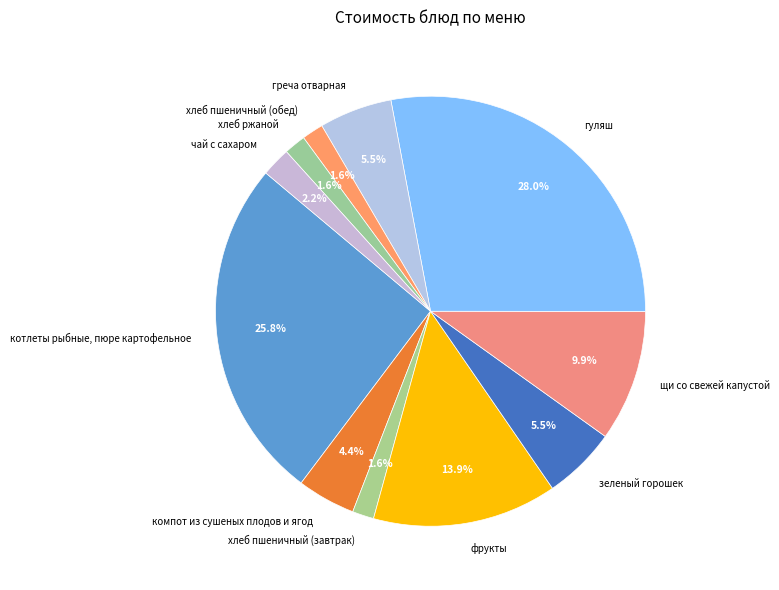

To the nearest percent, what is the difference between the чай с сахаром and хлеб пшеничный (обед) slice percentages?

1%